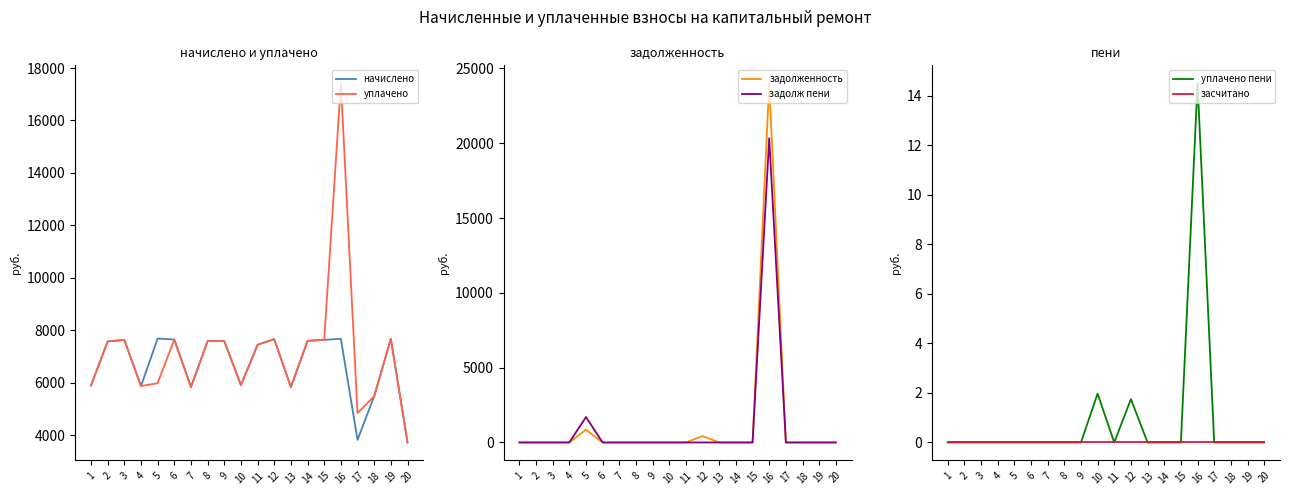

Between 7 and 8, which series saw the biggest shift?

начислено